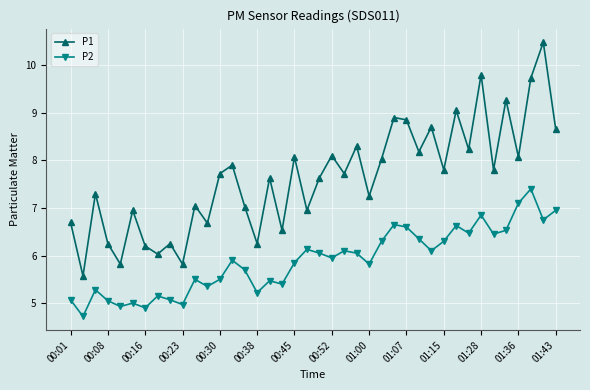

Which series has the largest total across all categories?

P1